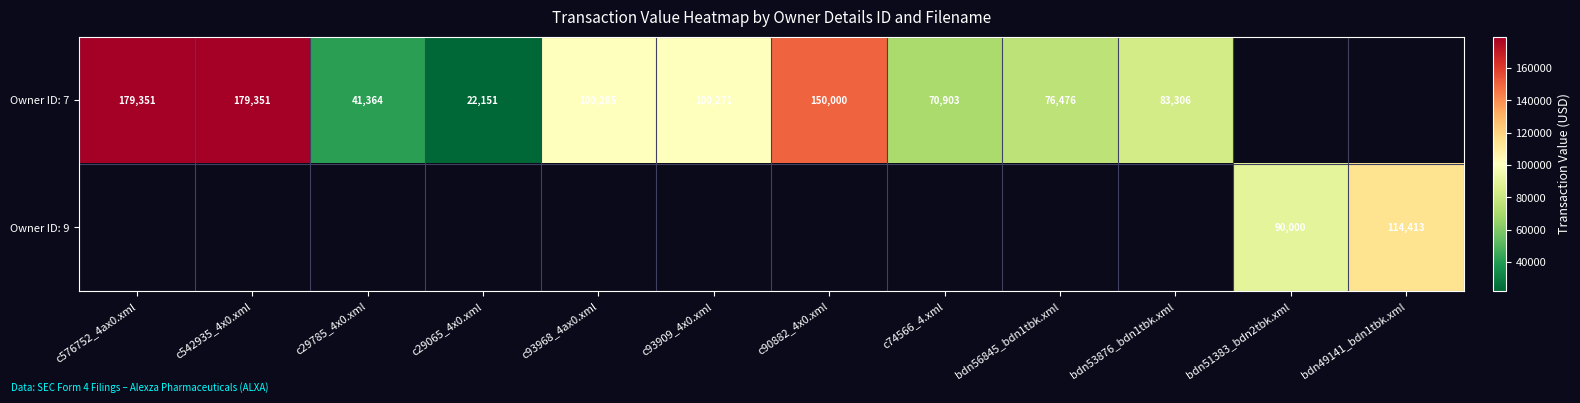

True or false: Owner ID: 7 has a value of 179351 at c576752_4ax0.xml.

True